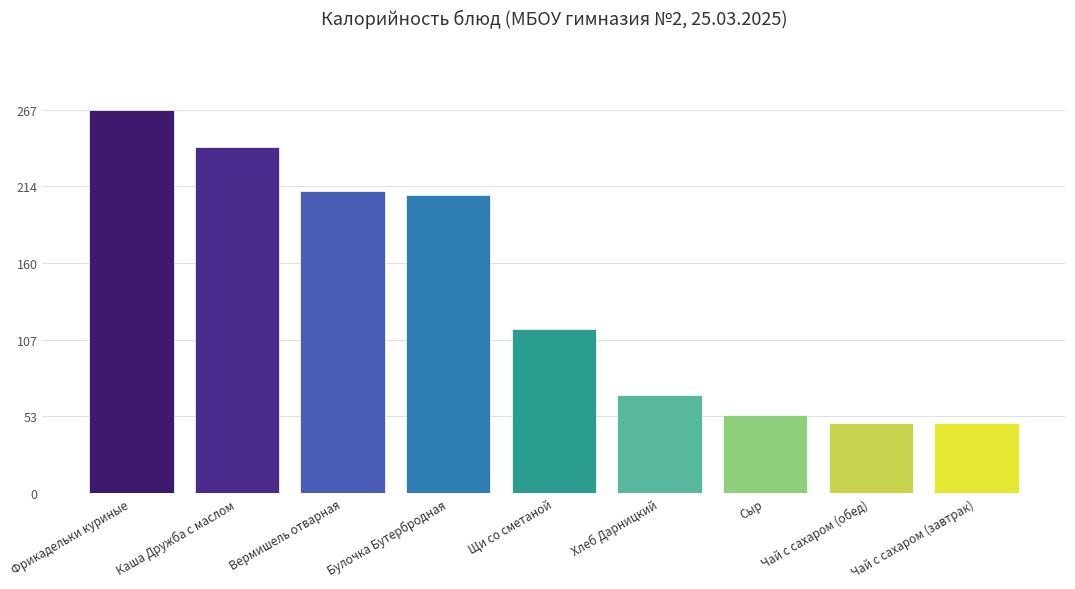

What is the change in value from Каша Дружба с маслом to Сыр?

-186.5